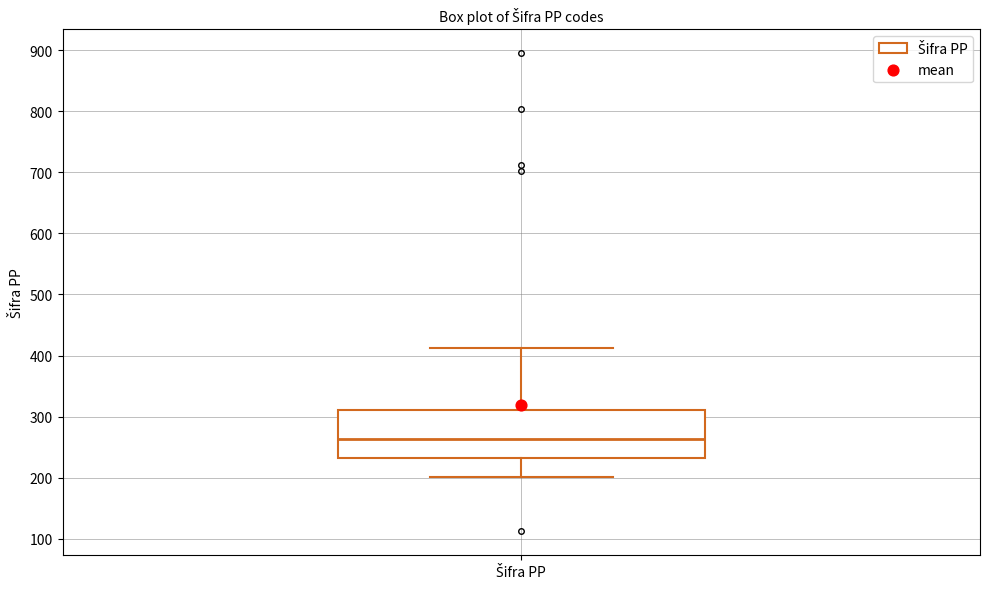

Transcribe this box plot: give where the median line is, the range the box spans, and where the two whiskers end, as read against the y-axis. The values are not printed on the chart, so give them approximately, as read against the axis.

median 260, box 230 to 310, whiskers 200 to 410